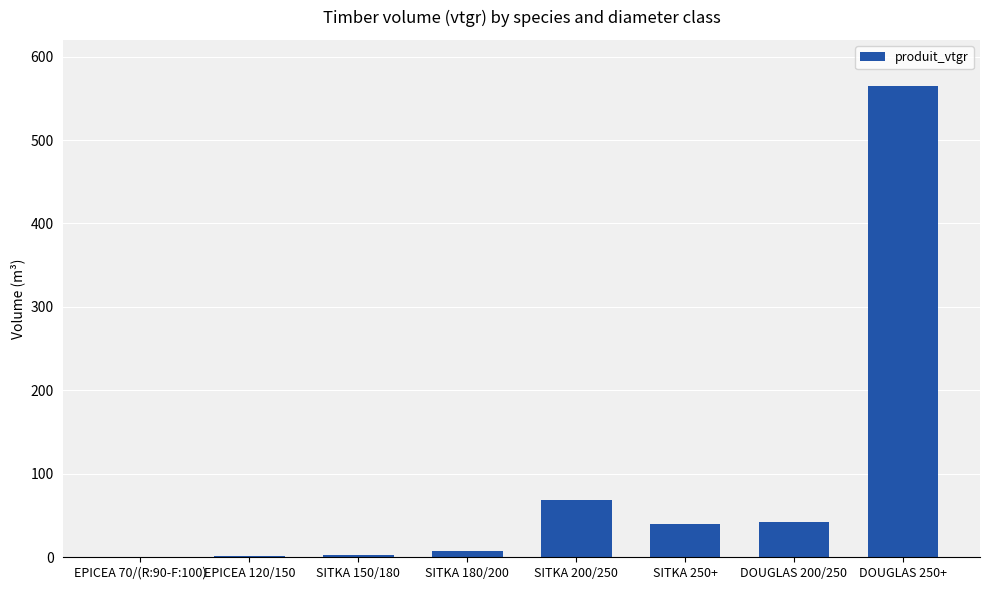

Which has a higher value, DOUGLAS 250+ or SITKA 200/250?

DOUGLAS 250+